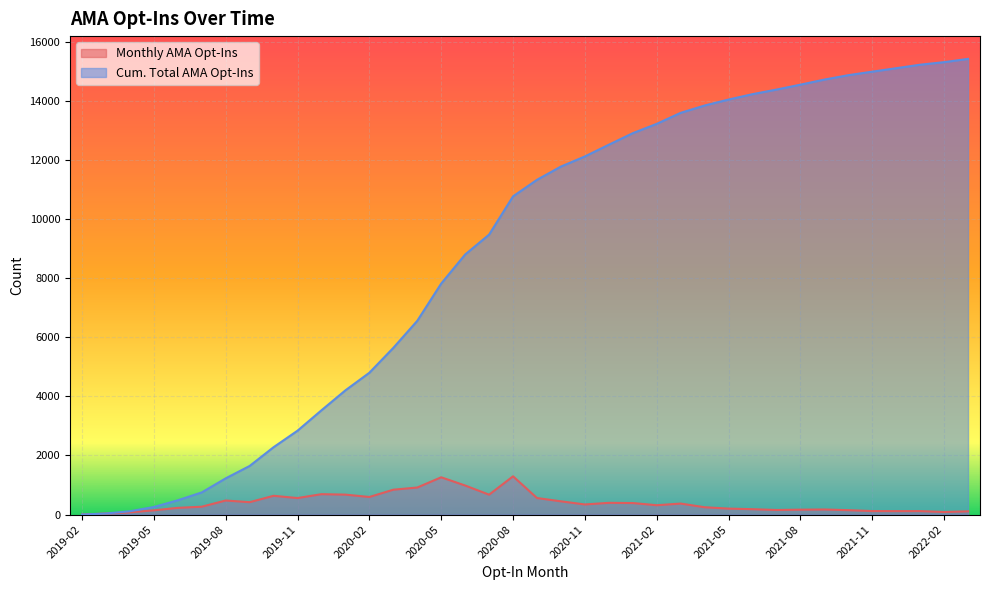

True or false: Cum. Total AMA Opt-Ins and Monthly AMA Opt-Ins intersect in this chart.

False